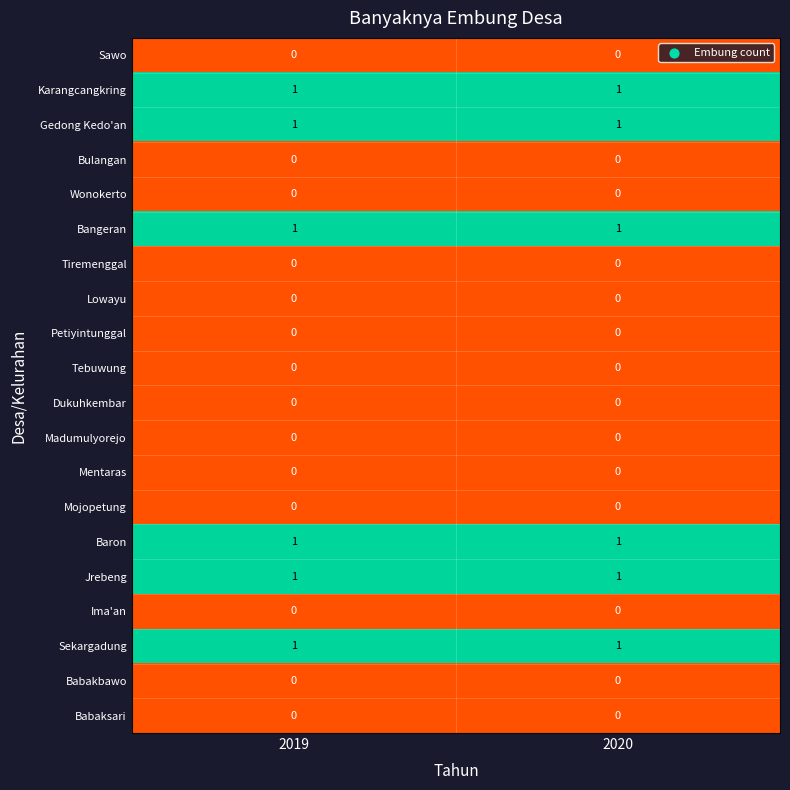

True or false: Babaksari has a value of 0 at 2020.

True